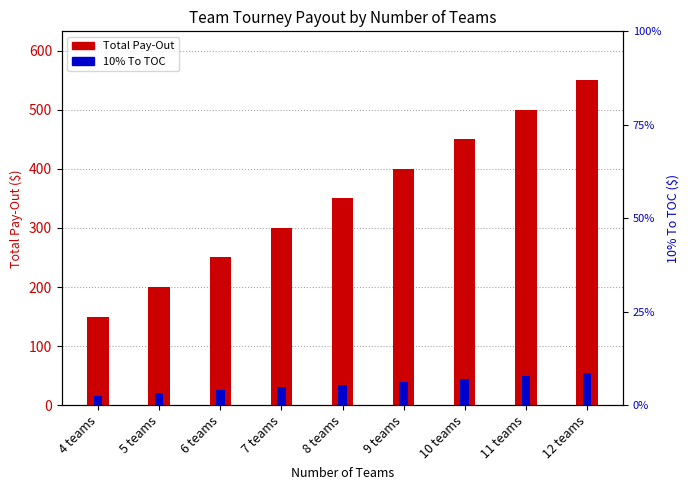

True or false: Total Pay-Out has a value of 450 at 10 teams.

True